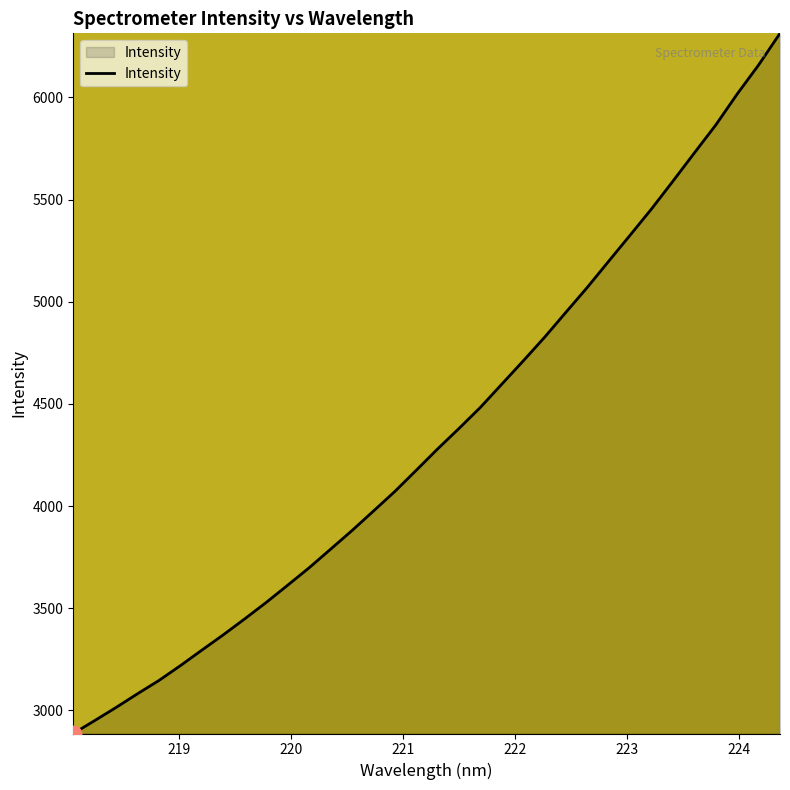

What is the difference between the maximum and minimum values?

3426.3